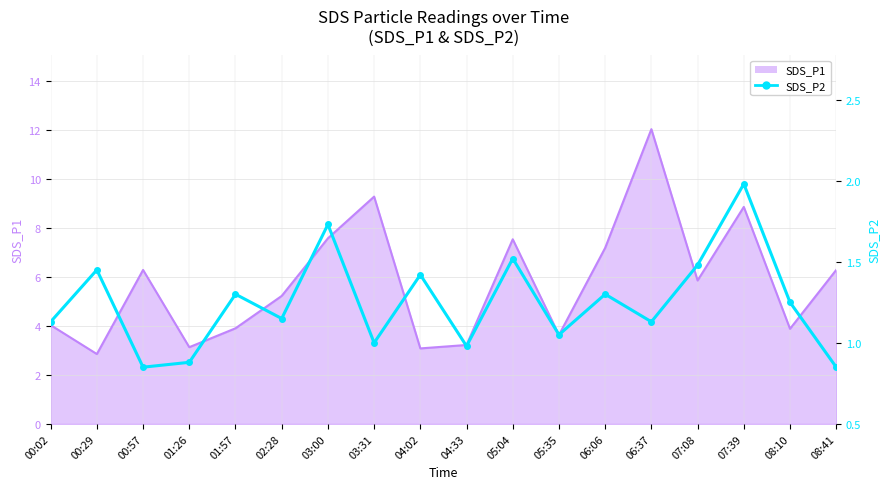

At which label is the value closest to 1?

03:31